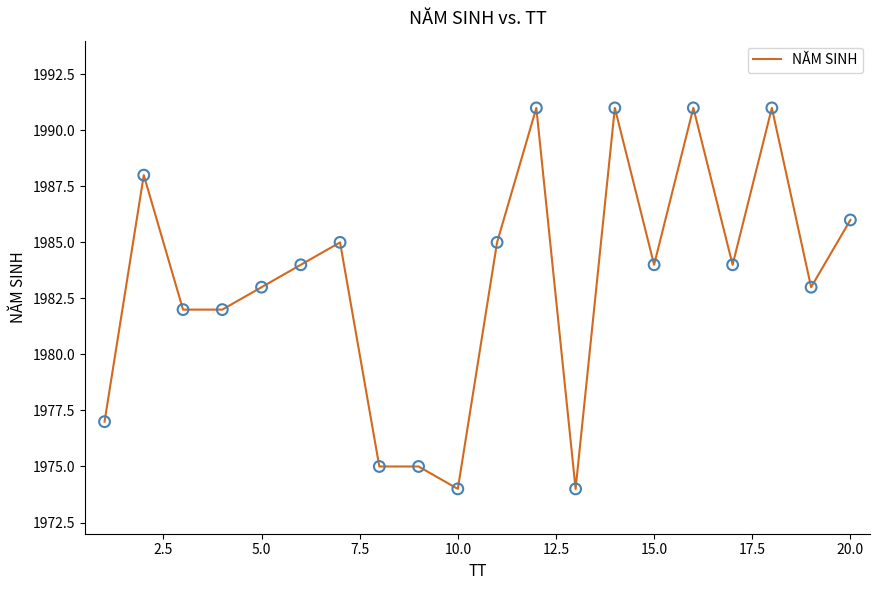

What is the difference between the maximum and minimum values?

17